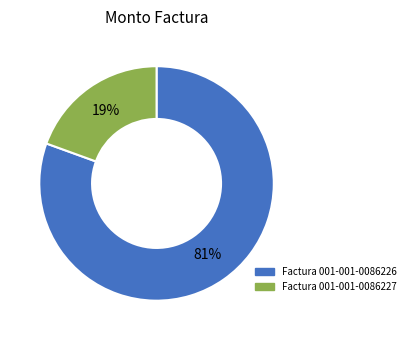

To the nearest percent, what is the average slice percentage?

50%